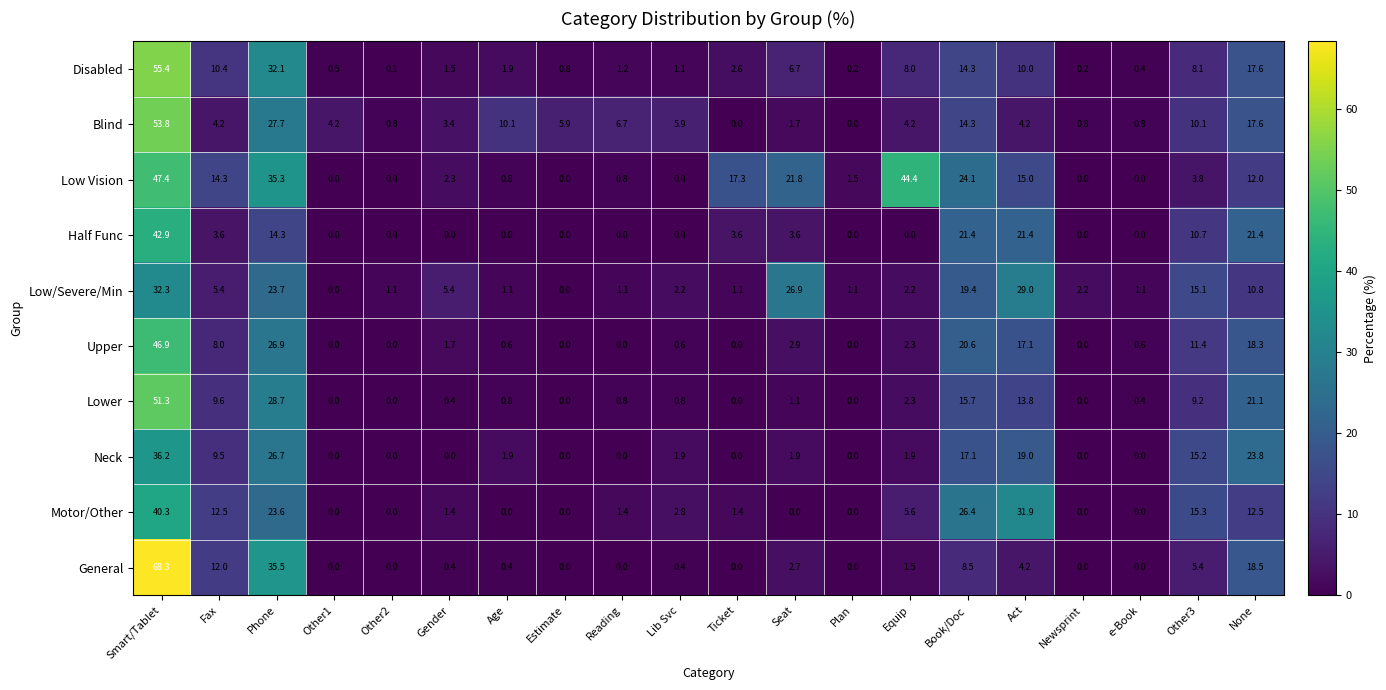

At which label does Low/Severe/Min first exceed 2?

Smart/Tablet